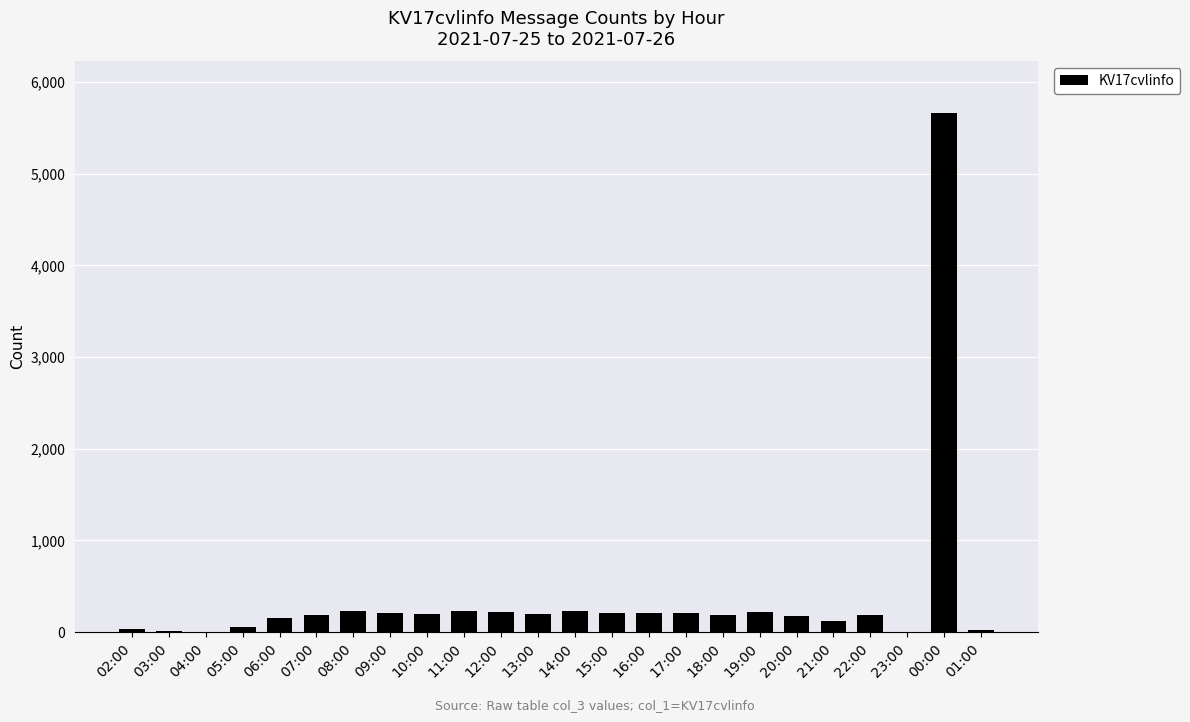

What is the ratio of the value at 15:00 to the value at 11:00?

0.9